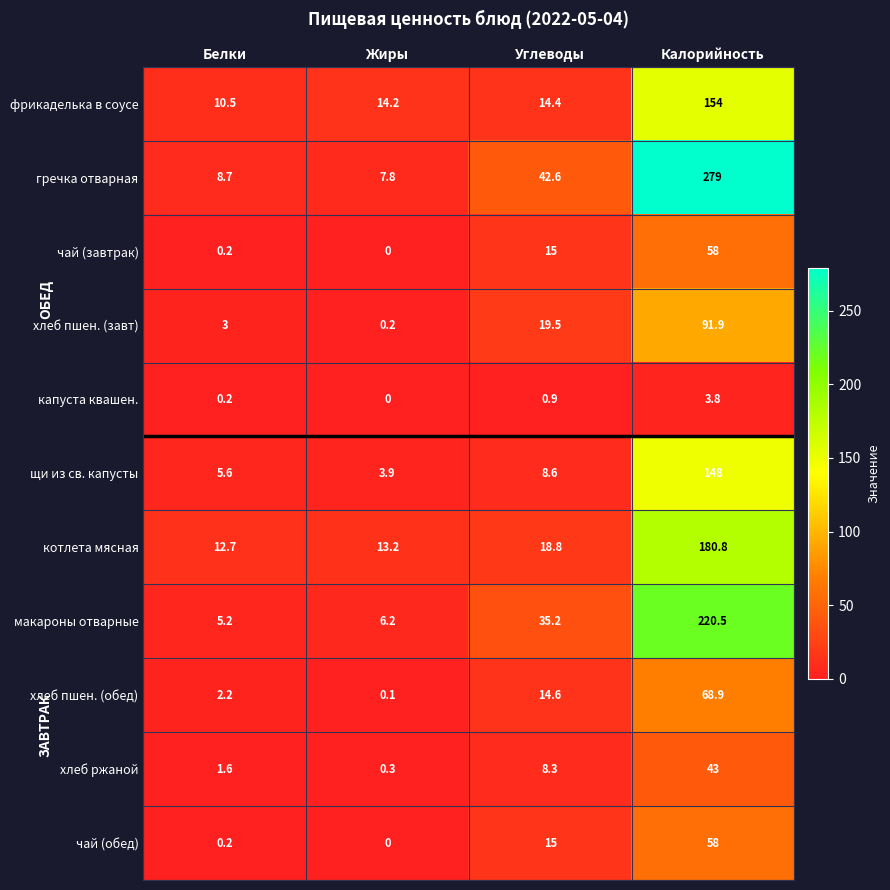

Which series changed the most between Белки and Калорийность?

гречка отварная